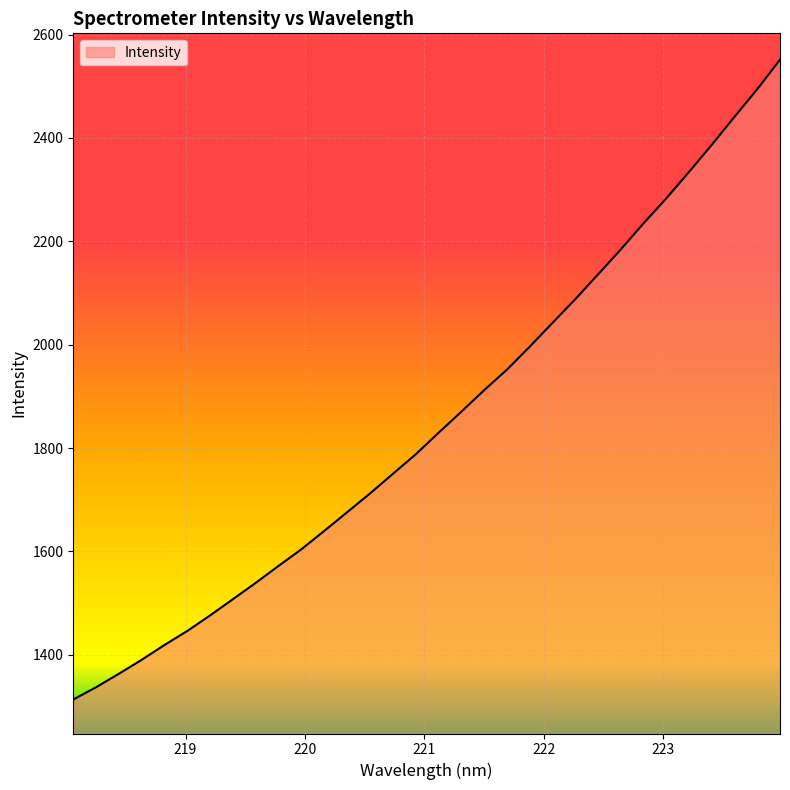

Does the chart have visible grid lines?

Yes